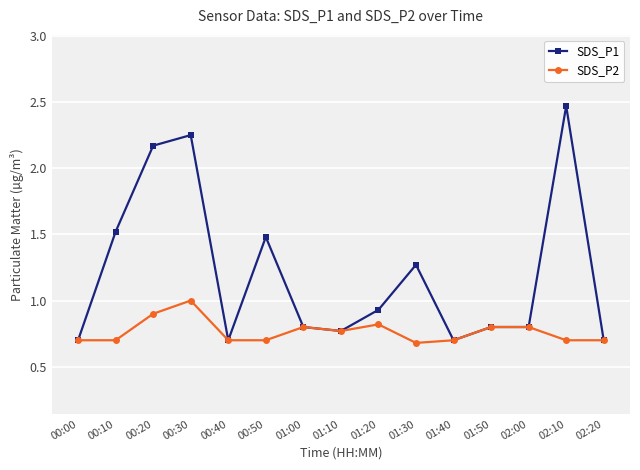

Which series has the largest range (max minus min)?

SDS_P1